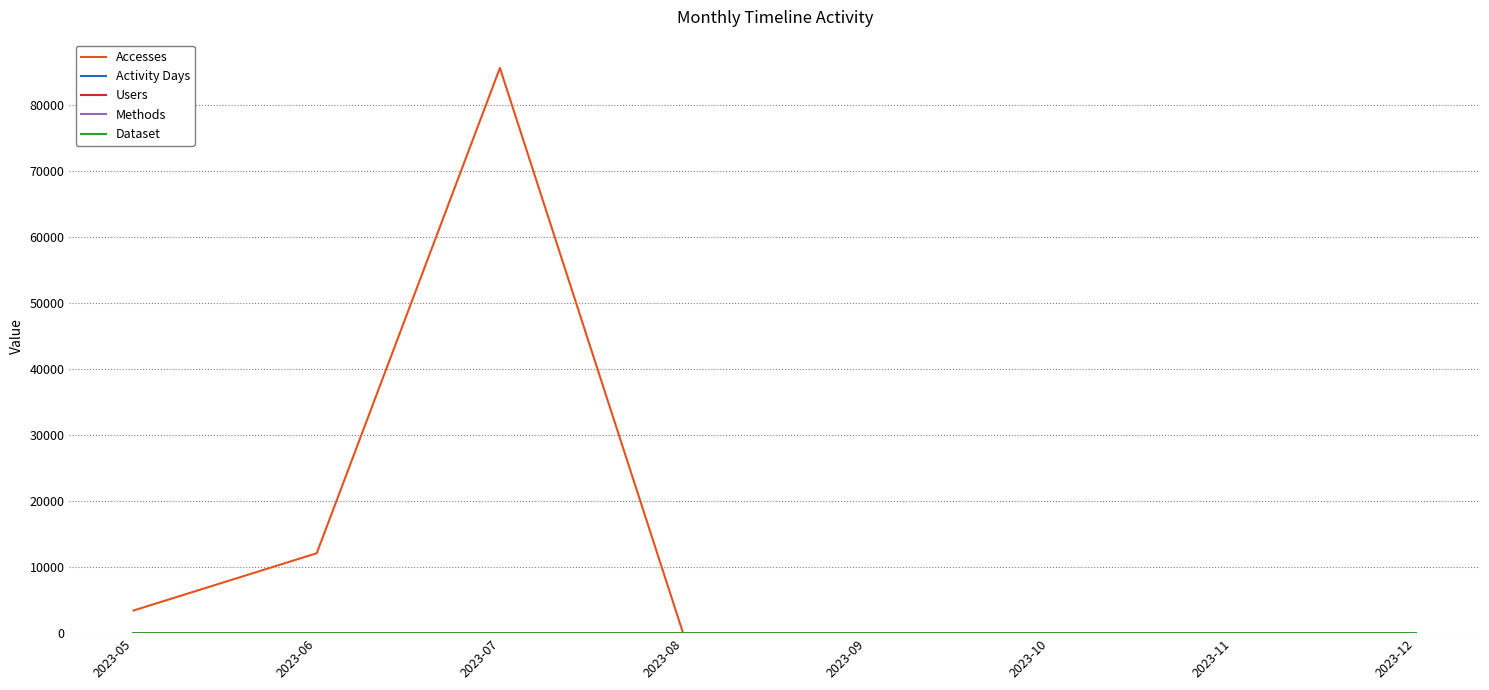

Between 2023-07 and 2023-12, which series saw the biggest shift?

Accesses